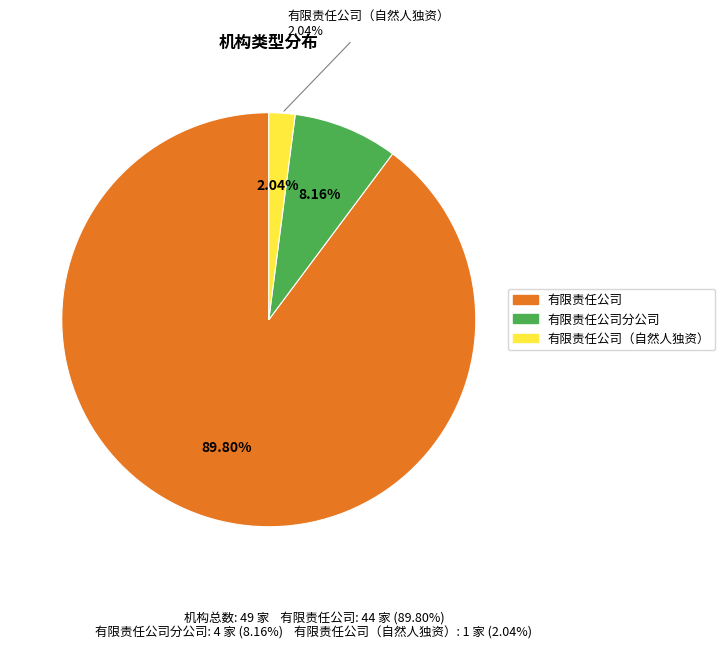

The 有限责任公司分公司 slice represents 1% of the pie. True or false?

False